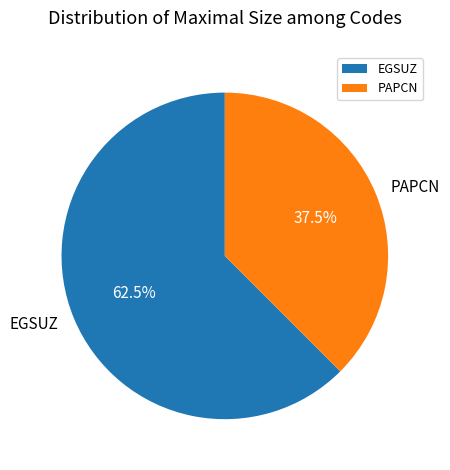

Which slice represents more than half of the pie?

EGSUZ